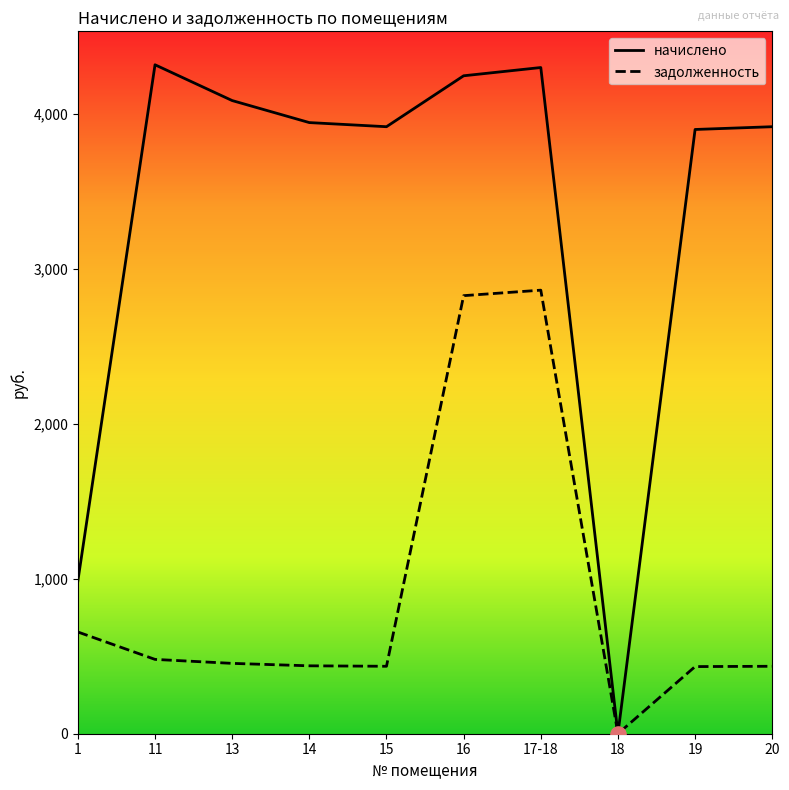

Which series changed the most between 1 and 13?

начислено